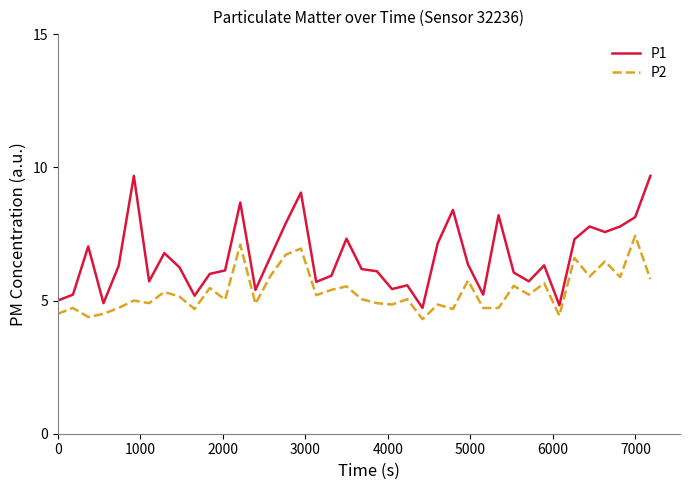

True or false: P1 and P2 intersect in this chart.

False